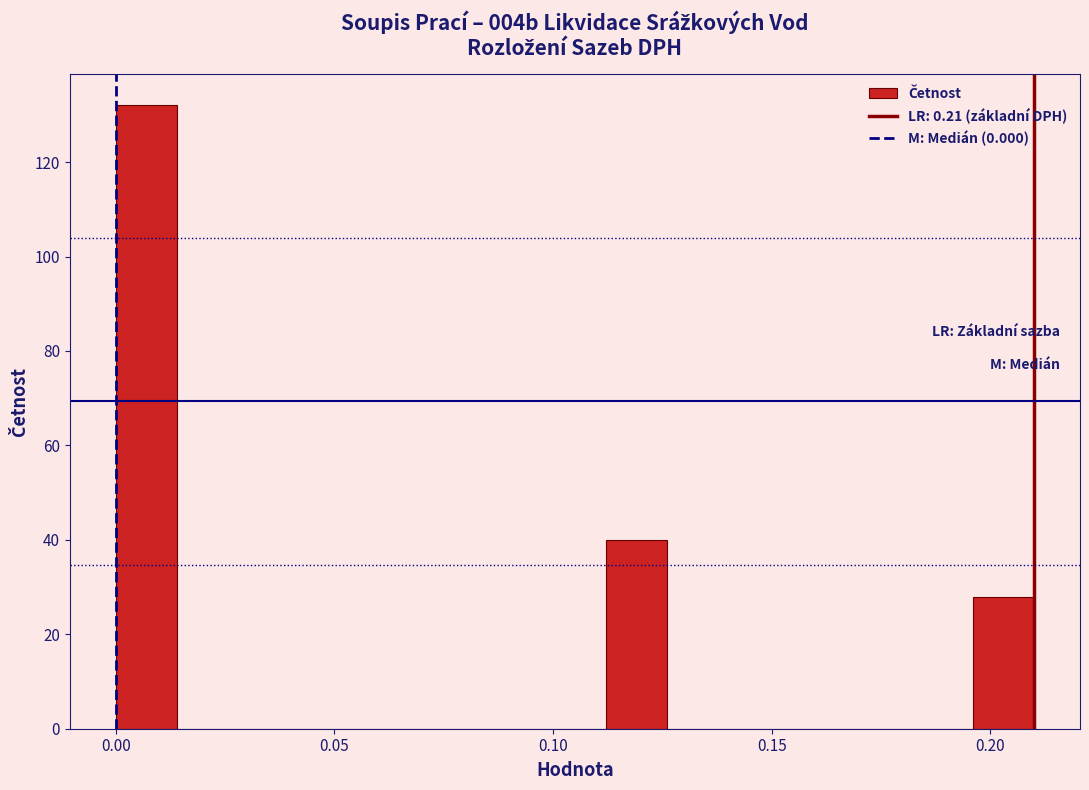

Read against the x-axis, roughly where is the centre of the tallest bar?

0.005